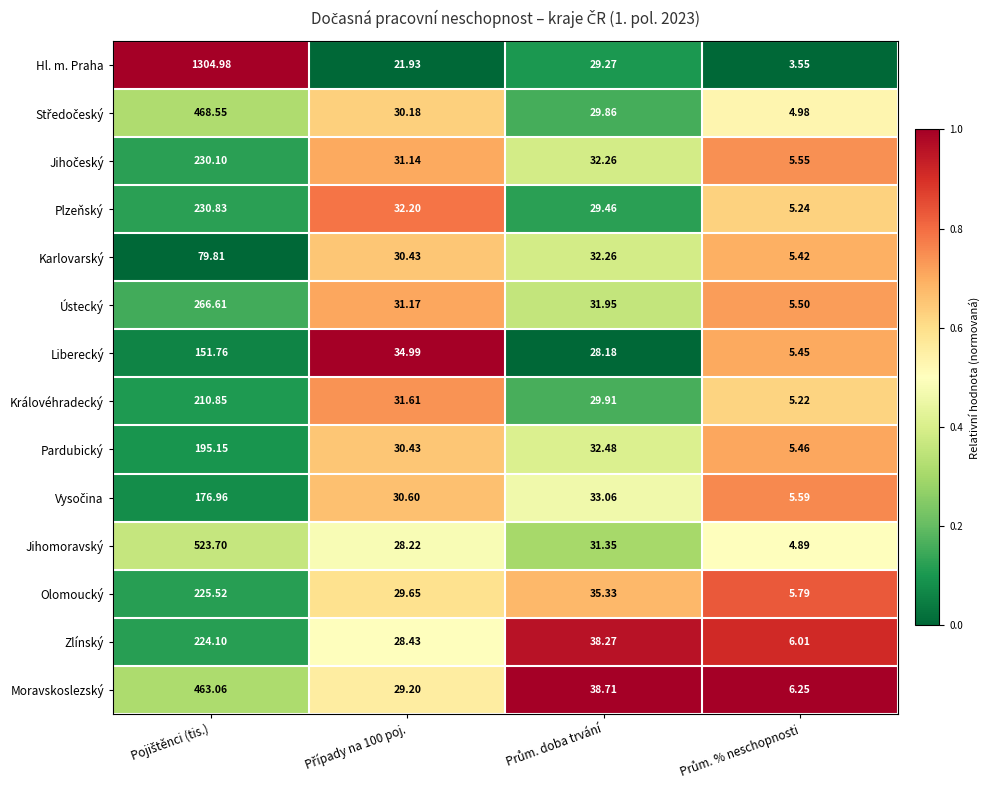

Which series has the widest spread of values?

Hl. m. Praha